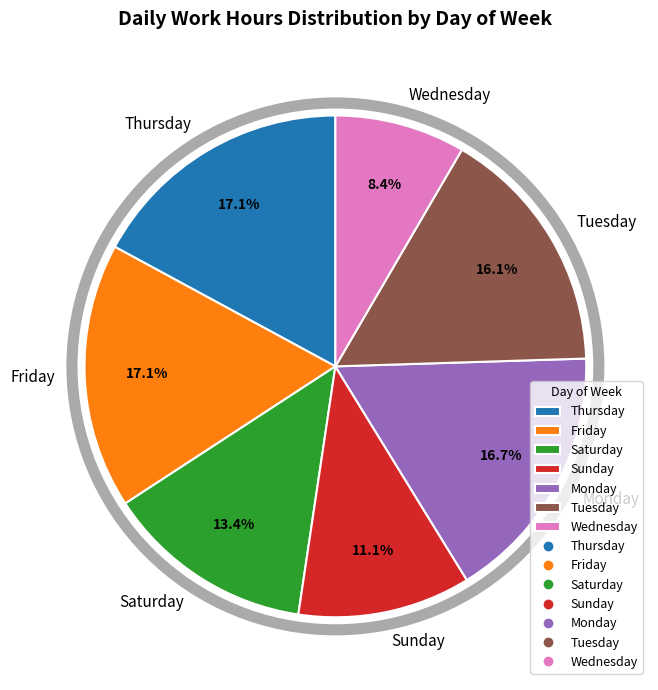

What percentage is NOT represented by Monday?

83.3%